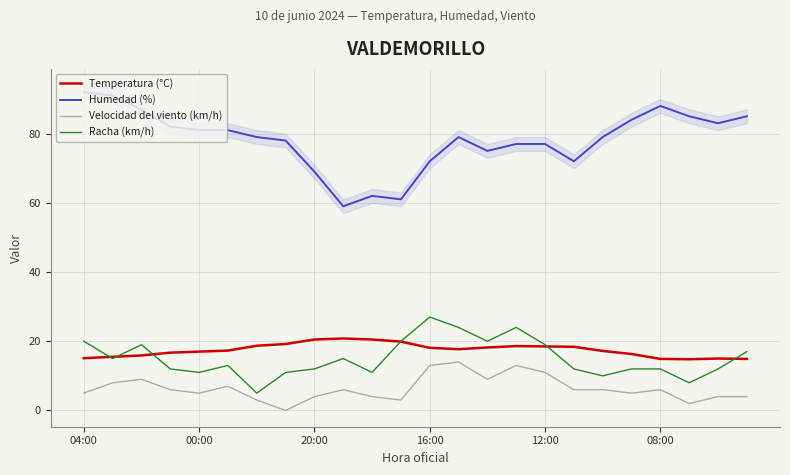

What is the highest value of the Humedad (%) series?

92.0